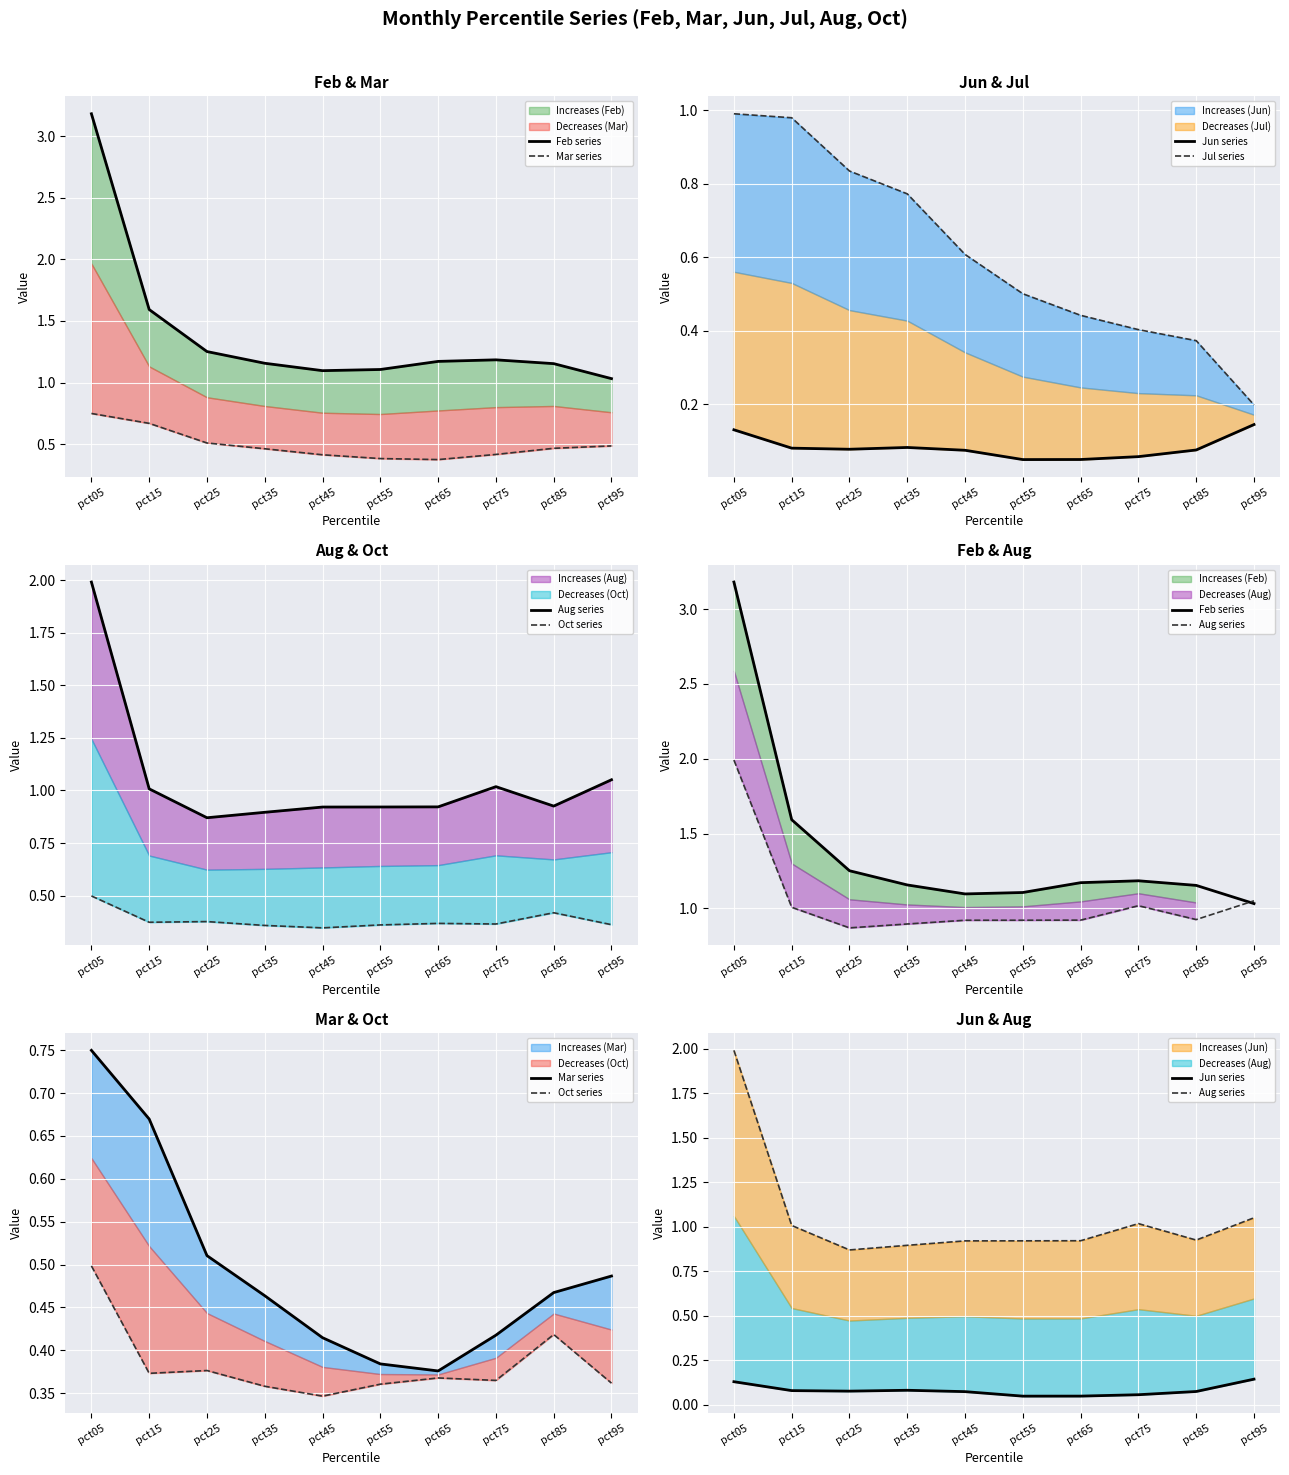

Reading left to right, extract all data points from this chart.

Feb series: 3.2	1.6	1.3	1.2	1.1	1.1	1.2	1.2	1.2	1.0
Mar series: 0.7	0.7	0.5	0.5	0.4	0.4	0.4	0.4	0.5	0.5
Jun series: 0.1	0.1	0.1	0.1	0.1	0.0	0.0	0.1	0.1	0.1
Jul series: 1.0	1.0	0.8	0.8	0.6	0.5	0.4	0.4	0.4	0.2
Aug series: 2.0	1.0	0.9	0.9	0.9	0.9	0.9	1.0	0.9	1.1
Oct series: 0.5	0.4	0.4	0.4	0.3	0.4	0.4	0.4	0.4	0.4